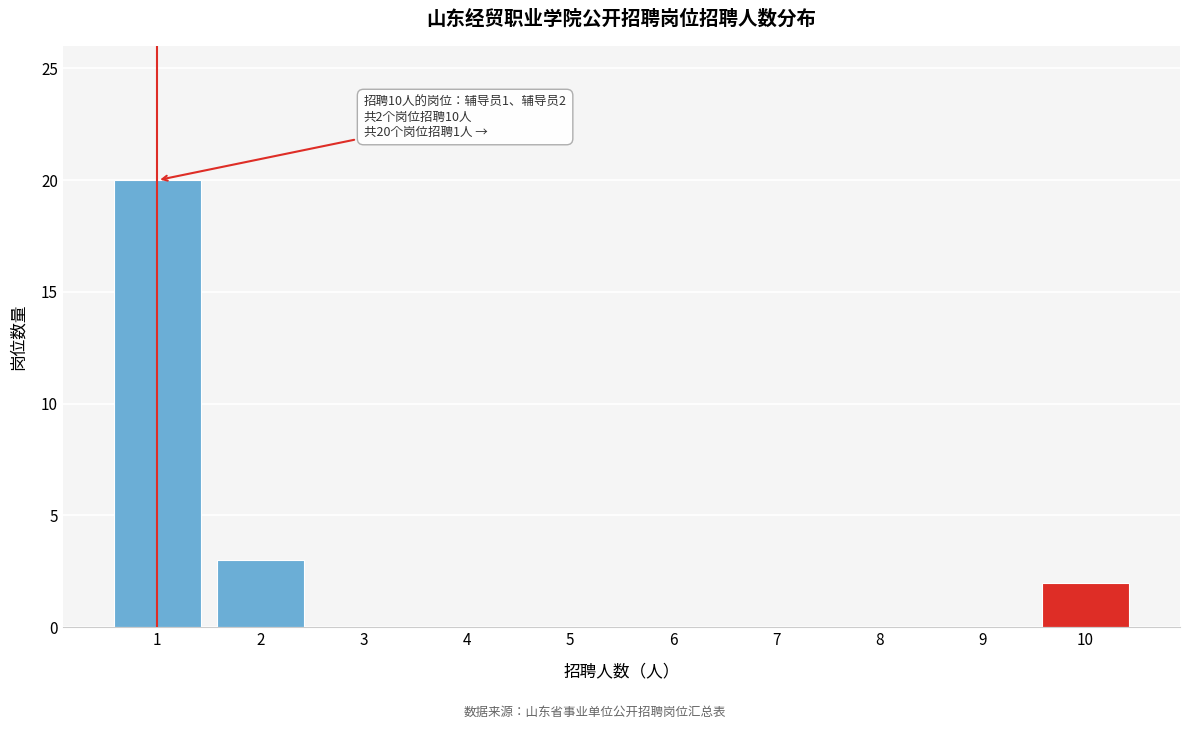

Reading right to left, transcribe all the data shown in this chart.

10=2	9=0	8=0	7=0	6=0	5=0	4=0	3=0	2=3	1=20